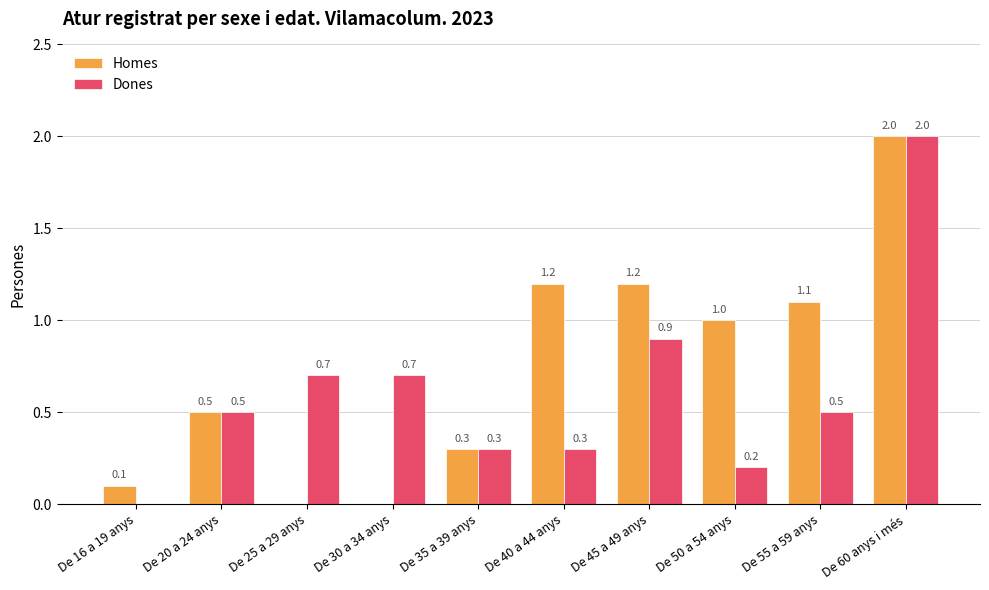

Which series has the largest total across all categories?

Homes